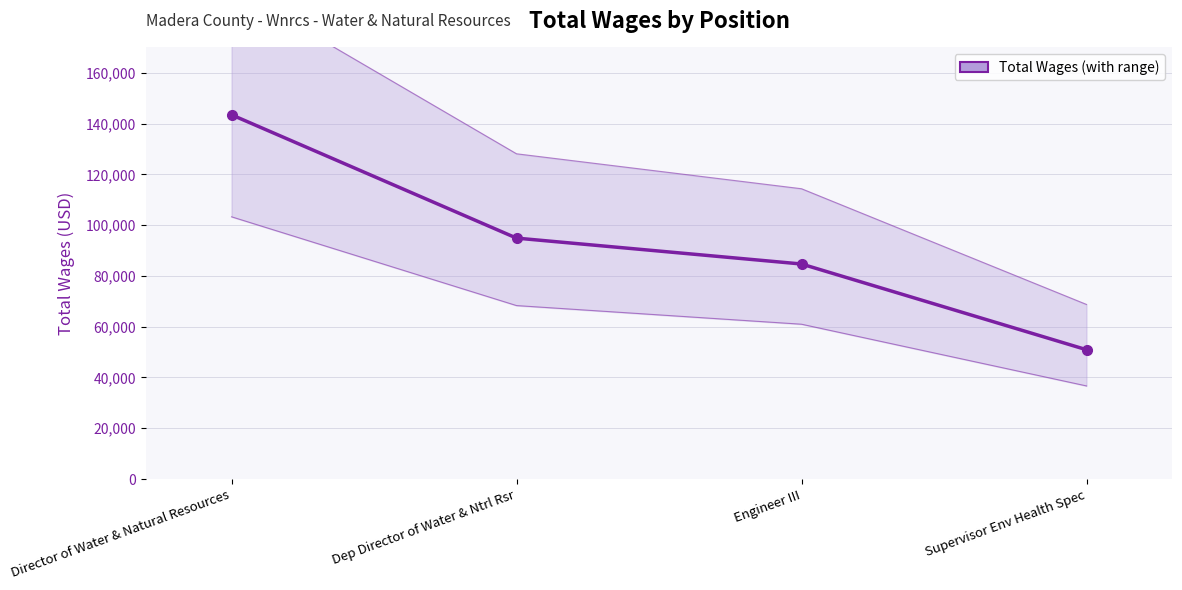

List the labels in order of value, smallest first.

Supervisor Env Health Spec, Engineer III, Dep Director of Water & Ntrl Rsr, Director of Water & Natural Resources